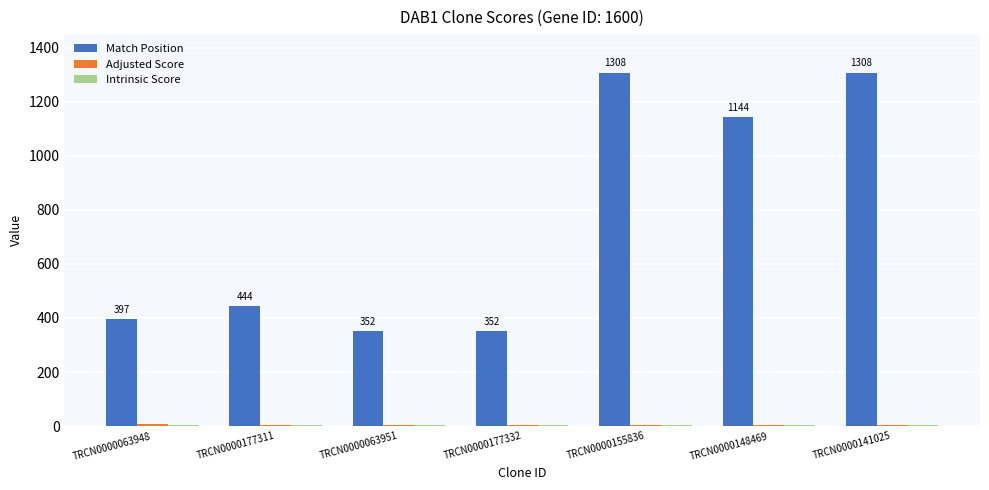

Which series has the largest total across all categories?

Match Position